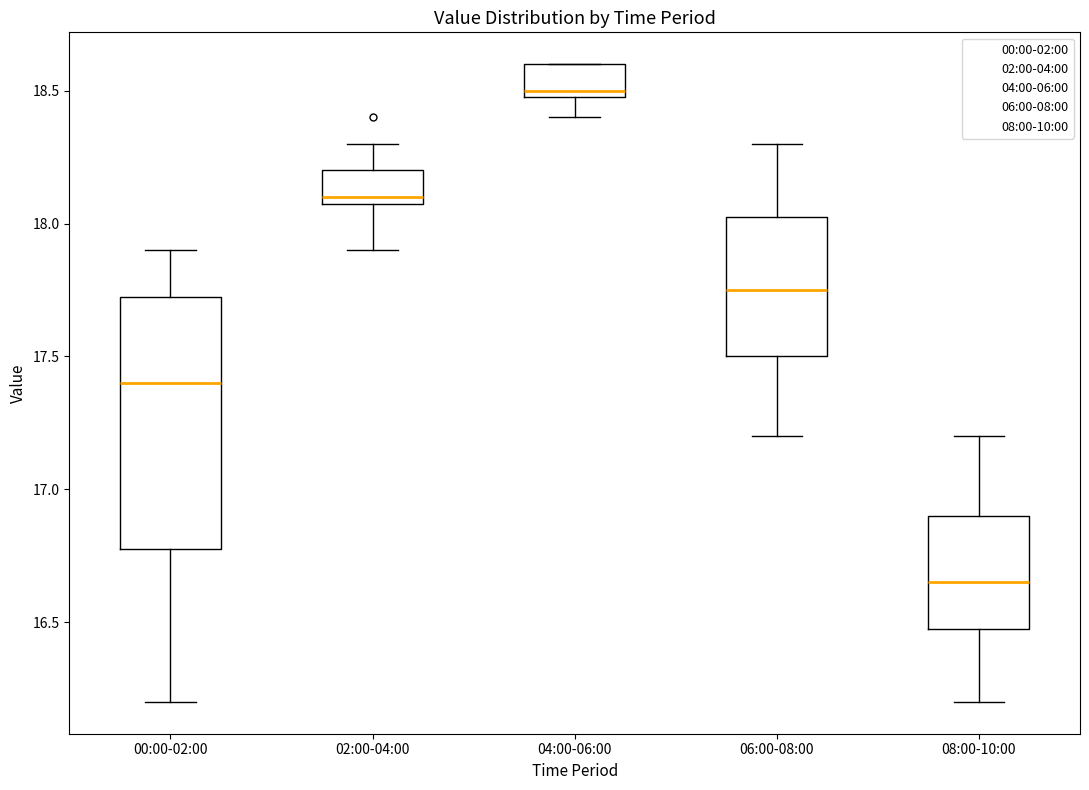

Reading left to right, transcribe this box plot: for each box, give where its median line is, the range the box spans, and where its two whiskers end, as read against the y-axis. The values are not printed on the chart, so give them approximately, as read against the axis.

00:00-02:00: median 17.40, box 16.80 to 17.75, whiskers 16.20 to 17.90
02:00-04:00: median 18.10 (just above the box's lower edge), box 18.10 to 18.20, whiskers 17.90 to 18.30
04:00-06:00: median 18.50 (just above the box's lower edge), box 18.50 to 18.60, whiskers 18.40 to 18.60
06:00-08:00: median 17.75, box 17.50 to 18.05, whiskers 17.20 to 18.30
08:00-10:00: median 16.65, box 16.50 to 16.90, whiskers 16.20 to 17.20